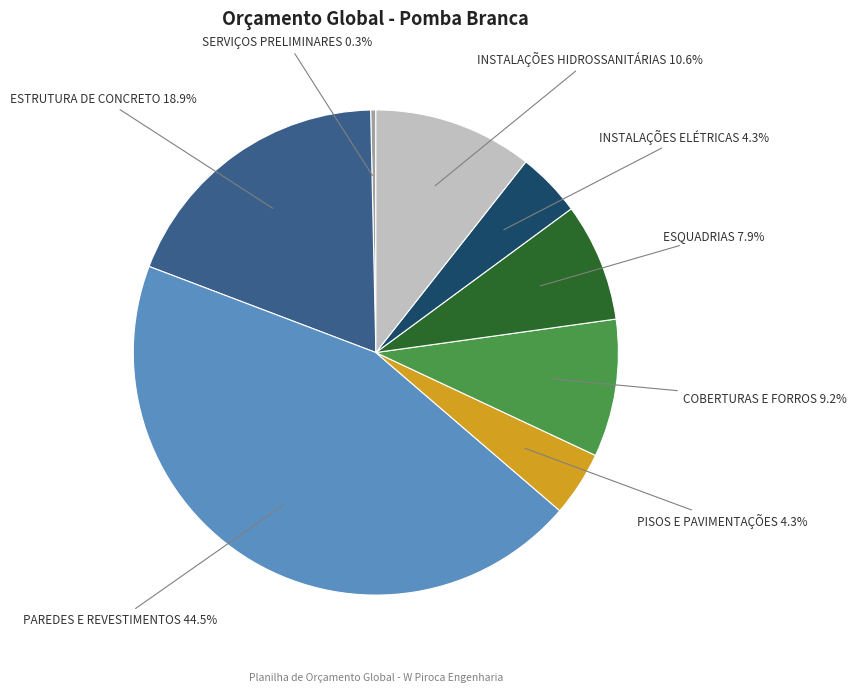

Approximately how many times larger is the value at PAREDES E REVESTIMENTOS compared to PISOS E PAVIMENTAÇÕES?

10.3